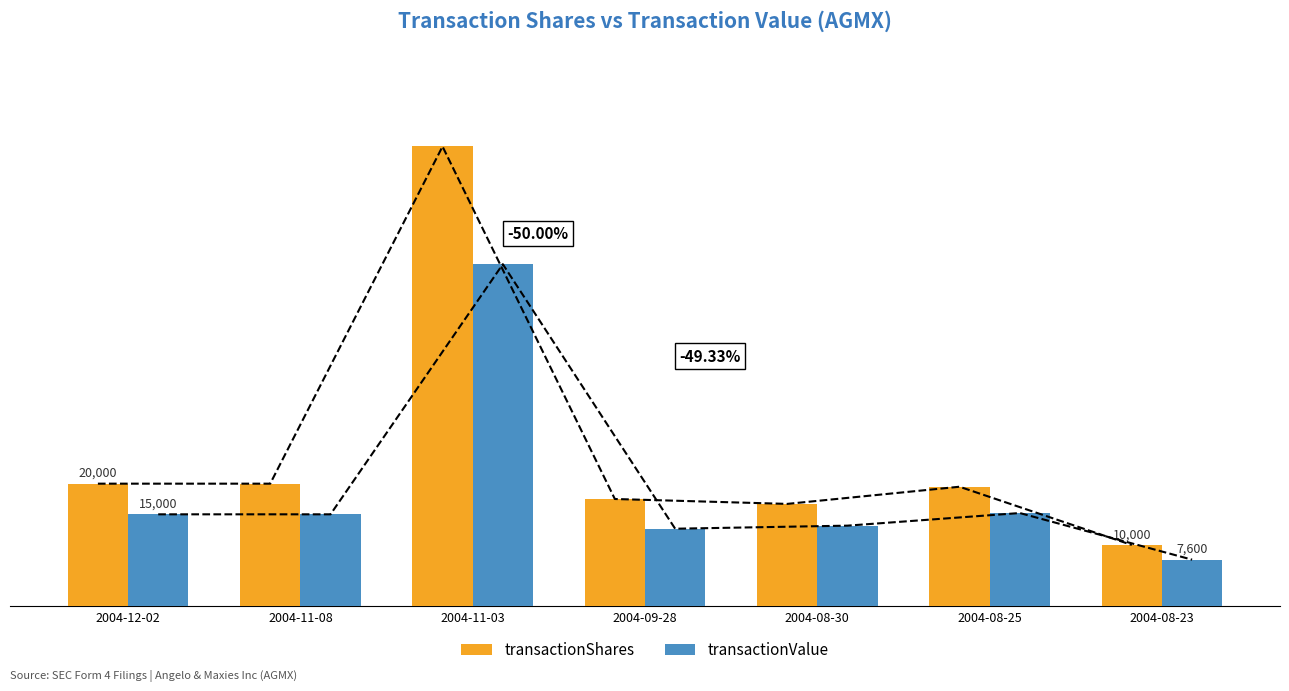

Is it true that transactionValue equals 2673 at 2004-09-28?

False